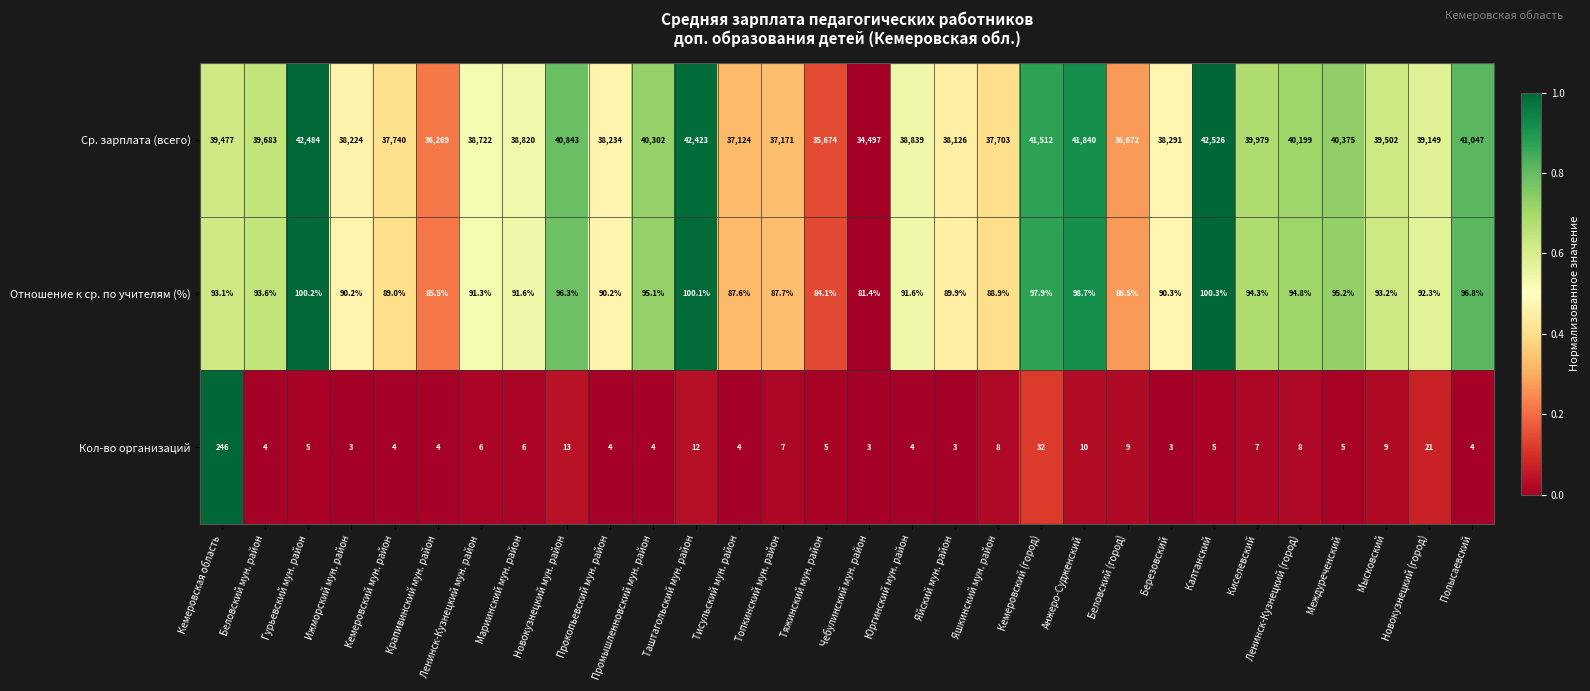

Rank the series at Таштагольский мун. район from lowest to highest value.

Кол-во организаций, Отношение к ср. по учителям (%), Ср. зарплата (всего)